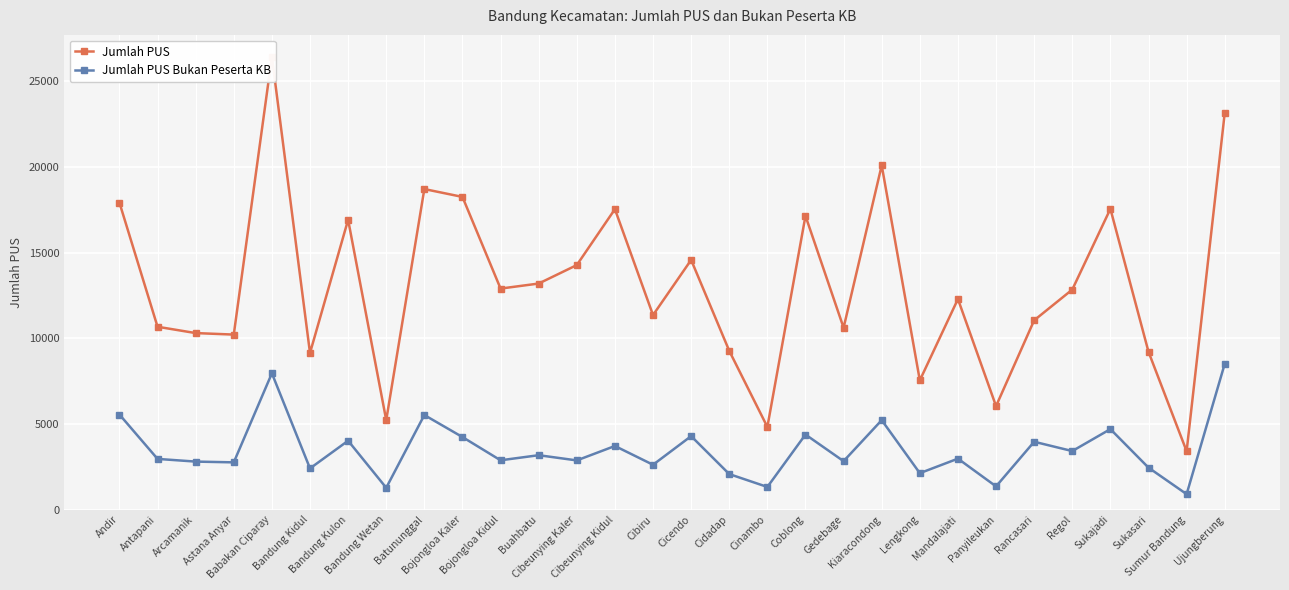

True or false: Jumlah PUS and Jumlah PUS Bukan Peserta KB intersect in this chart.

False